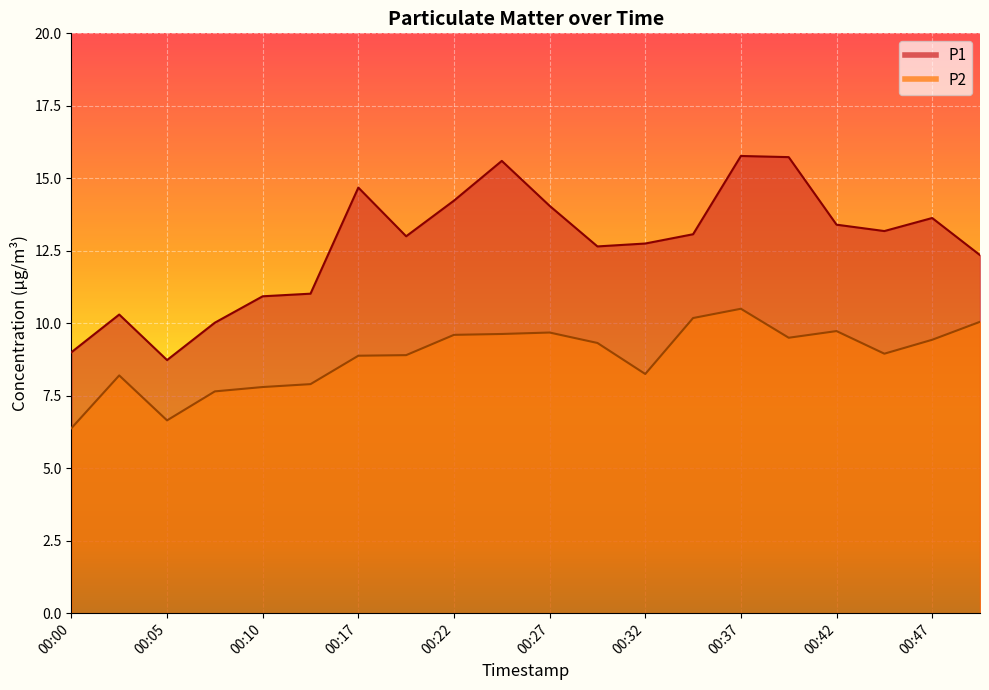

Between 00:27 and 00:47, which series saw the biggest shift?

P1